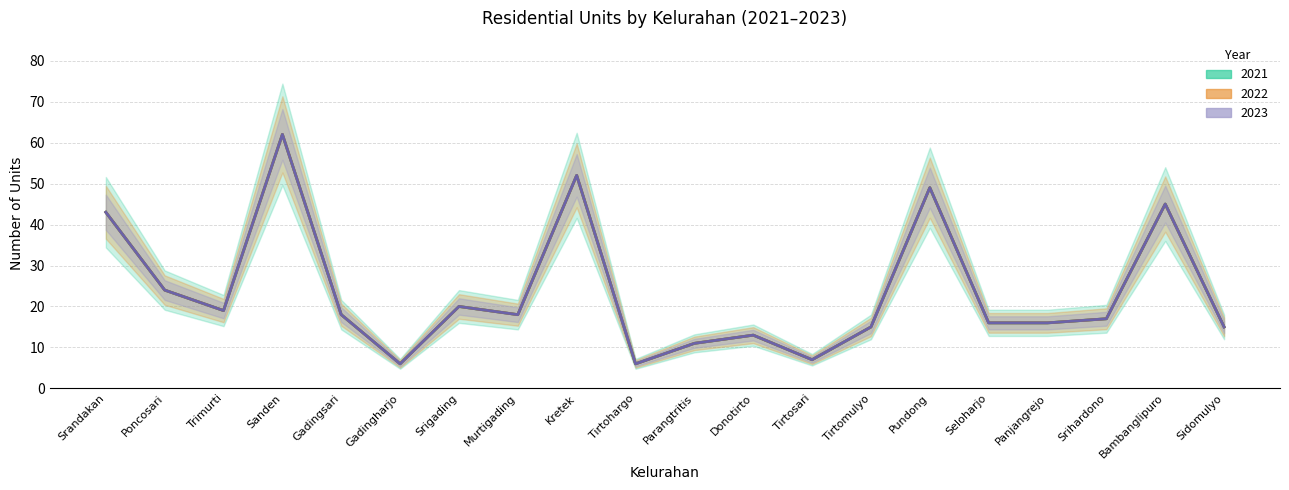

How many values in the 2023 series are below 18?

10